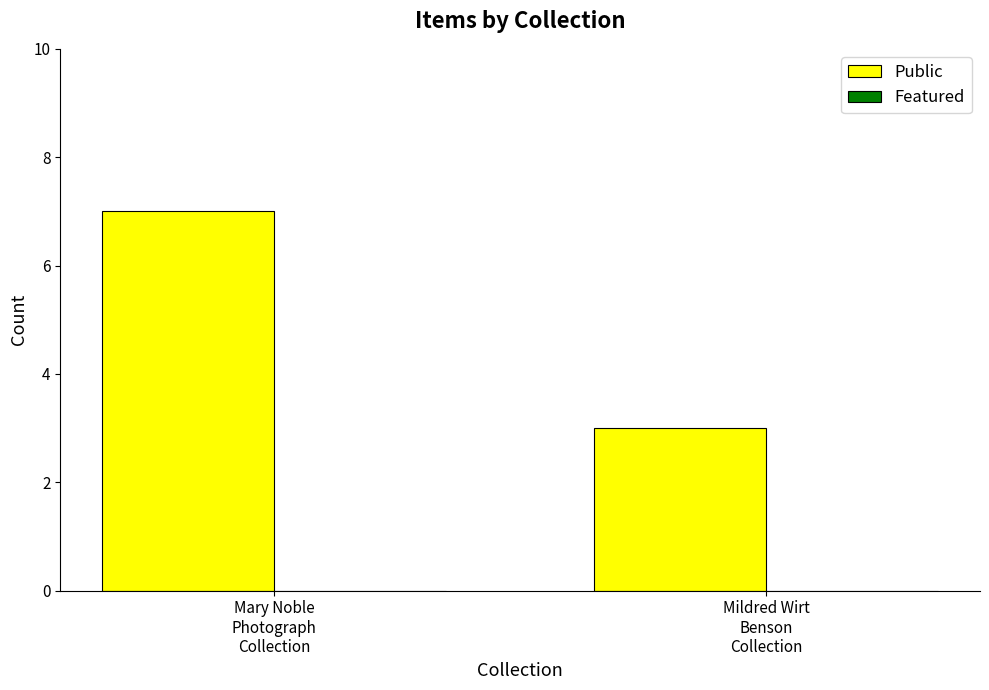

What is the sum of all values?

10